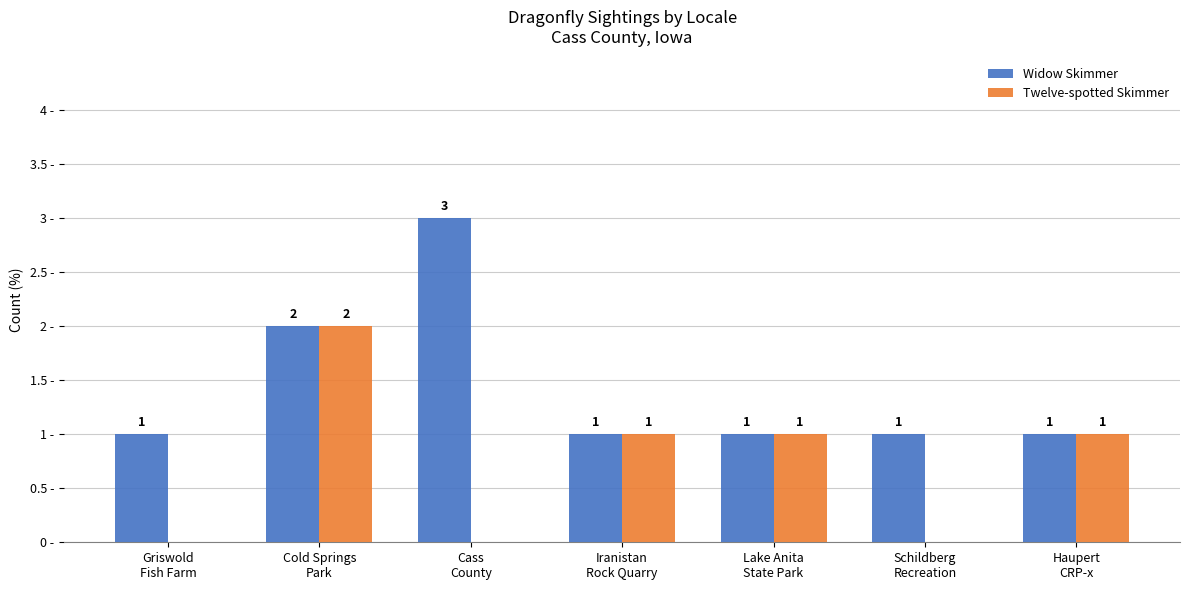

Which series has the largest total across all categories?

Widow Skimmer